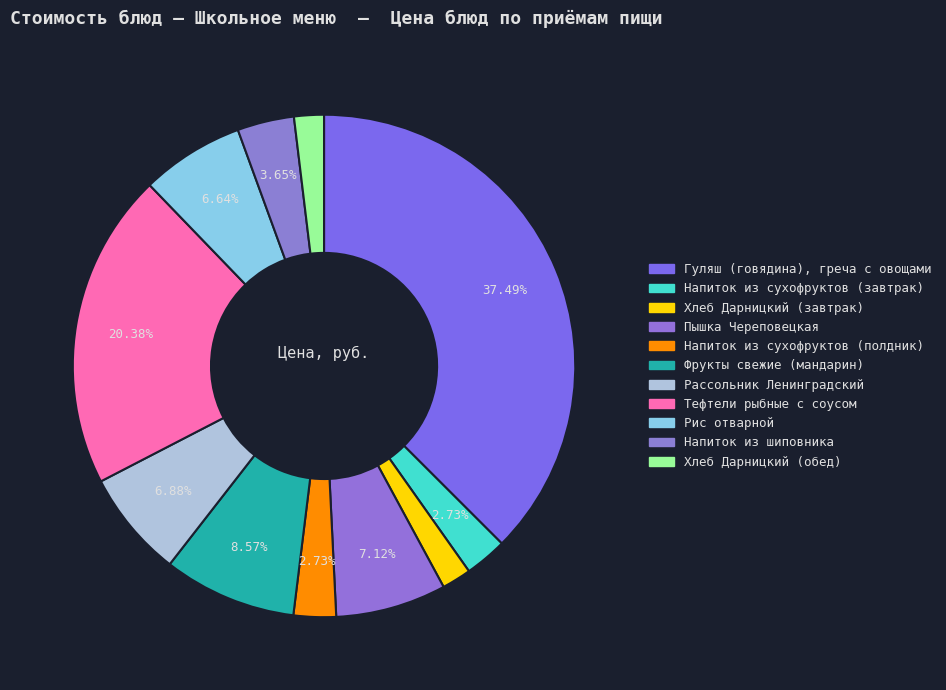

Which category has the smallest portion of the pie?

Хлеб Дарницкий (завтрак)